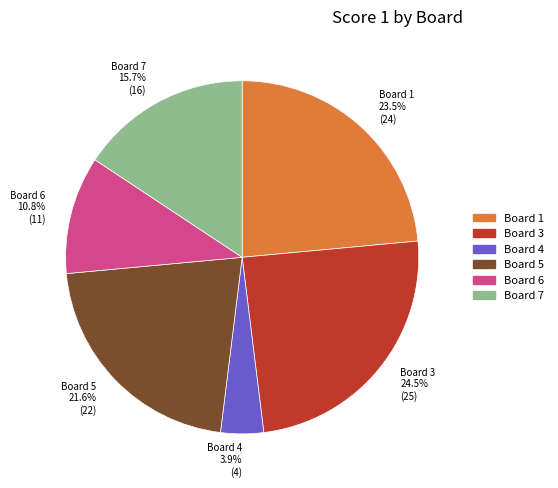

How many segments does this pie chart have?

6